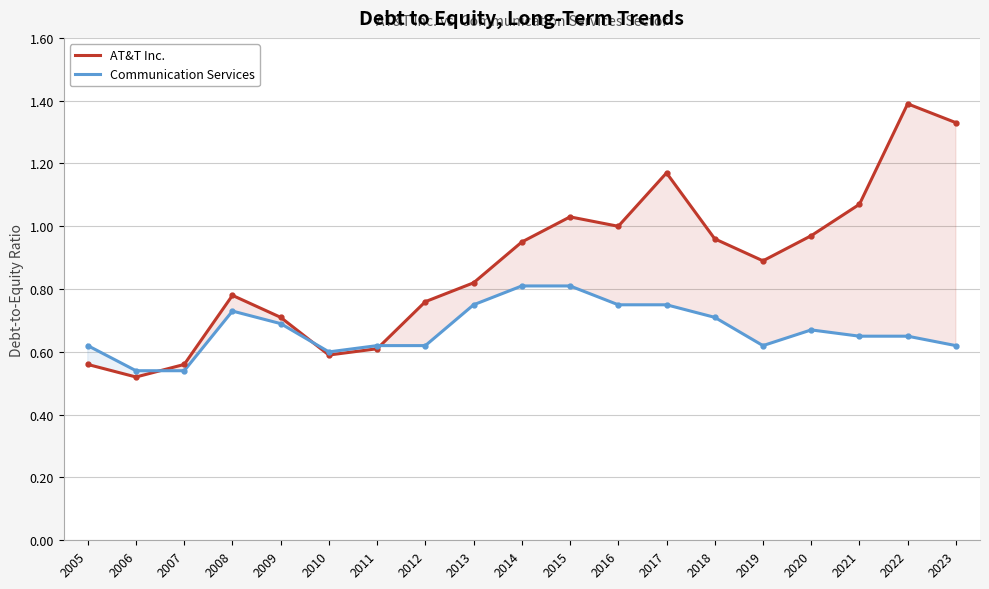

What value does the Communication Services series have at 2021?

0.7